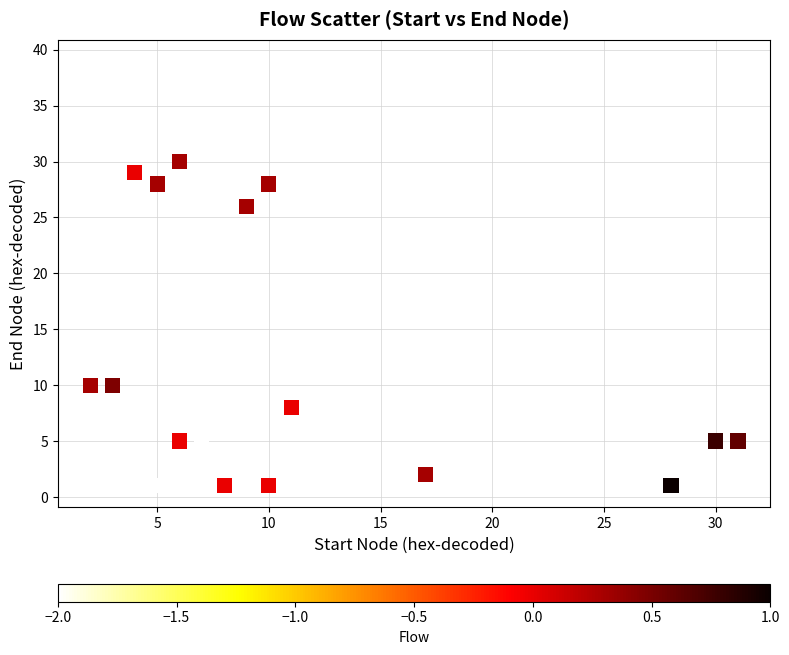

What Y value in the scatter plot is closest to 20?

26